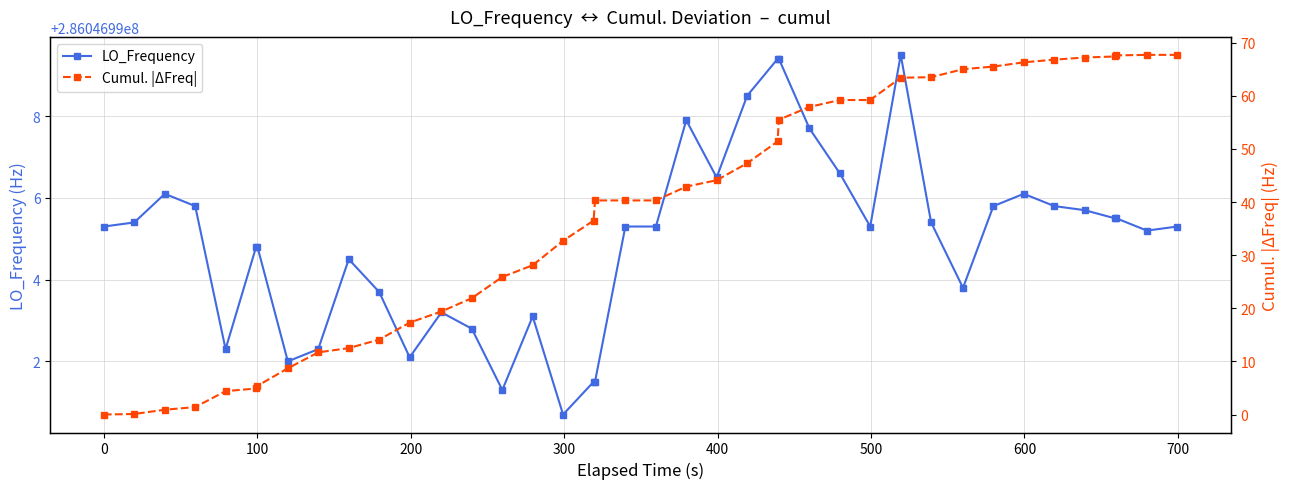

What is the difference between the second highest and minimum values in the Cumul. |ΔFreq| series?

67.7